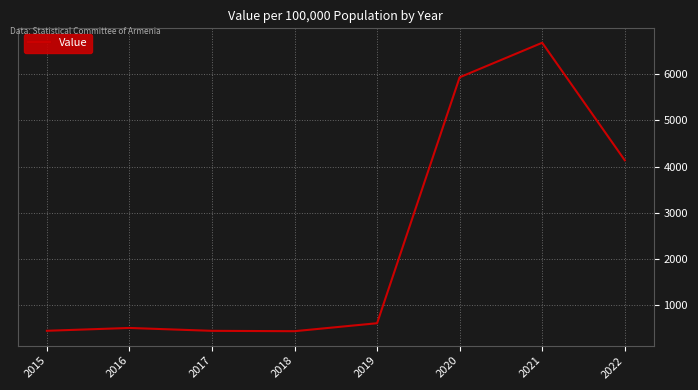

Does the chart display data point markers on the line(s)?

No